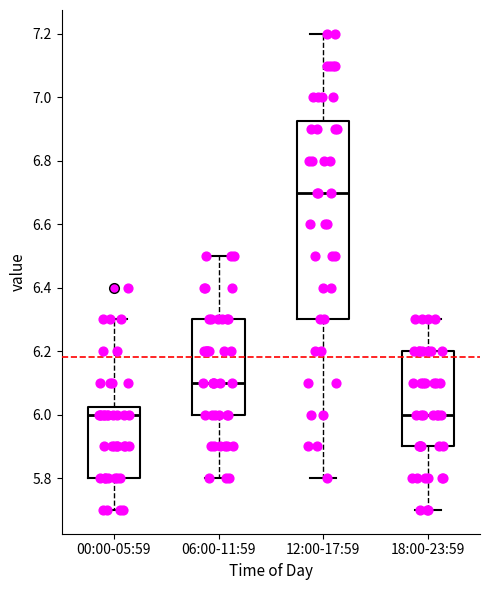

Reading left to right, transcribe this box plot: for each box, give where its median line is, the range the box spans, and where its two whiskers end, as read against the y-axis. The values are not printed on the chart, so give them approximately, as read against the axis.

00:00-05:59: median 6.00, box 5.80 to 6.02, whiskers 5.70 to 6.30
06:00-11:59: median 6.10, box 6.00 to 6.30, whiskers 5.80 to 6.50
12:00-17:59: median 6.70, box 6.30 to 6.92, whiskers 5.80 to 7.20
18:00-23:59: median 6.00, box 5.90 to 6.20, whiskers 5.70 to 6.30